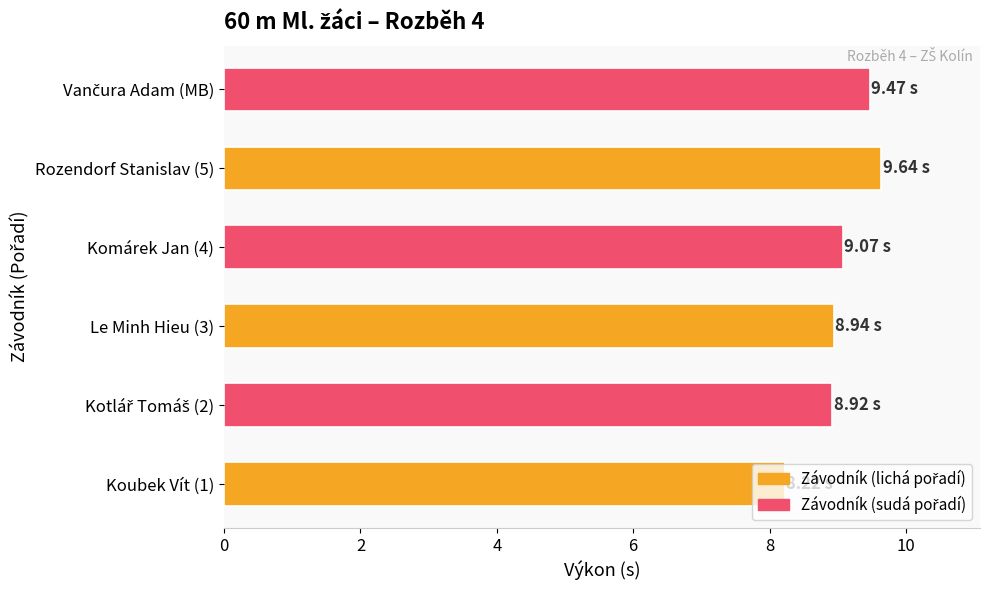

Approximately how many times larger is the value at Komárek Jan (4) compared to Le Minh Hieu (3)?

1.0